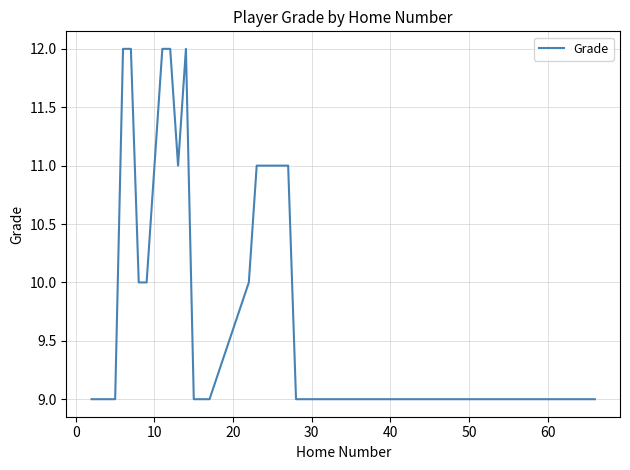

What is the difference between the maximum and minimum values?

3